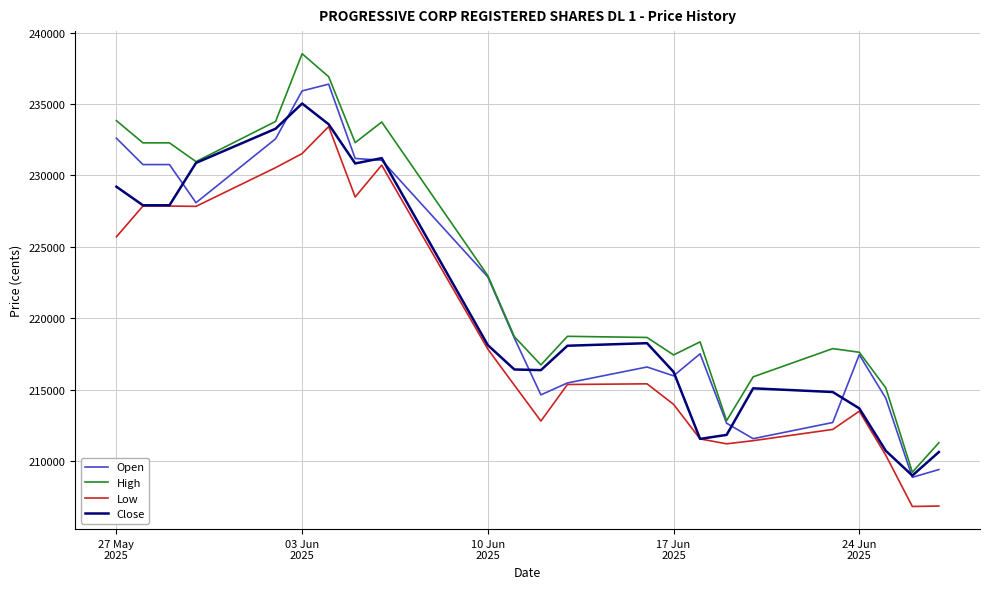

Which series has the widest spread of values?

High